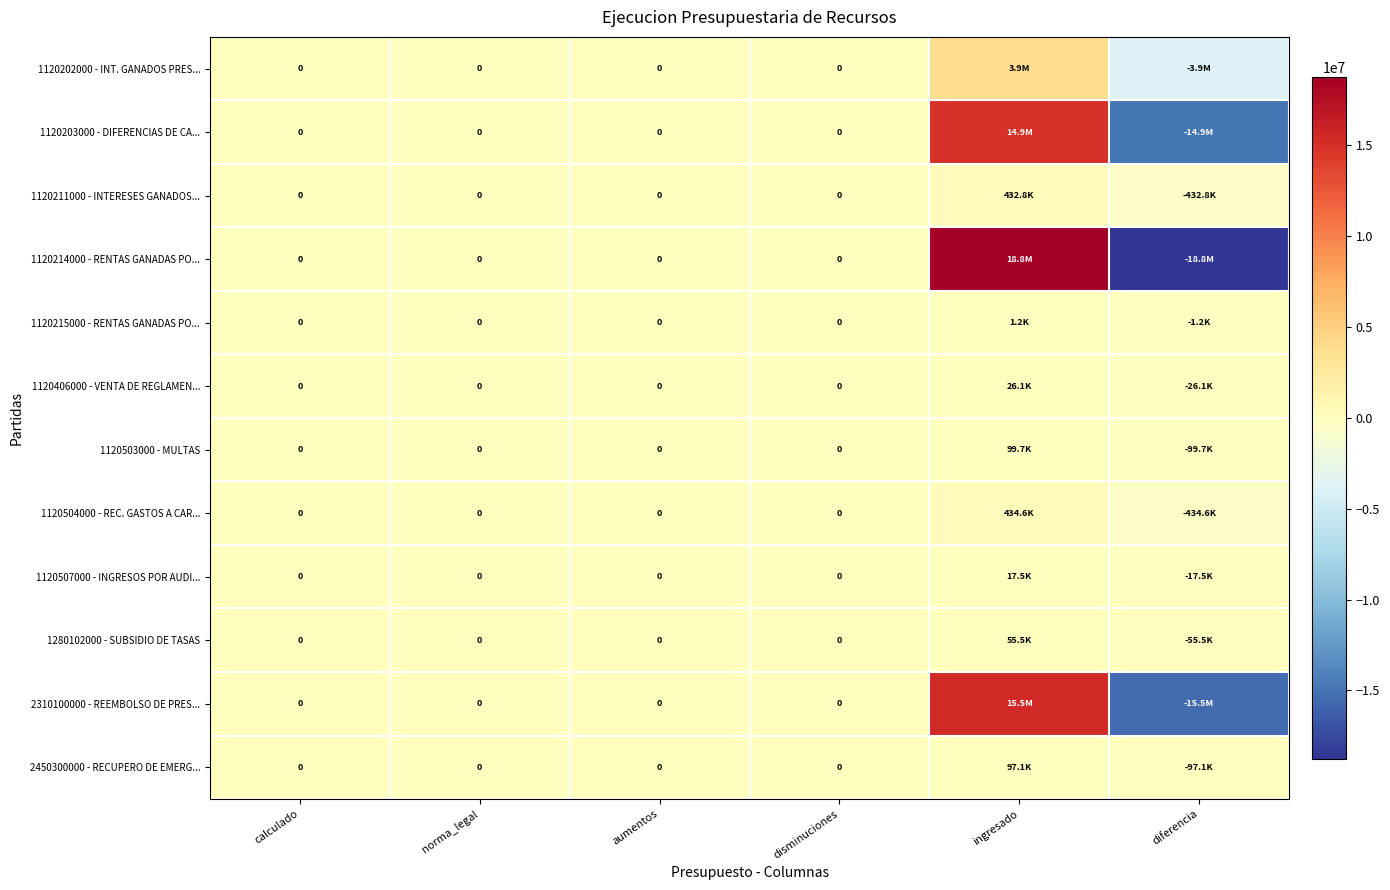

At which label is 1120202000 - INT. GANADOS PRES... closest to 0?

calculado